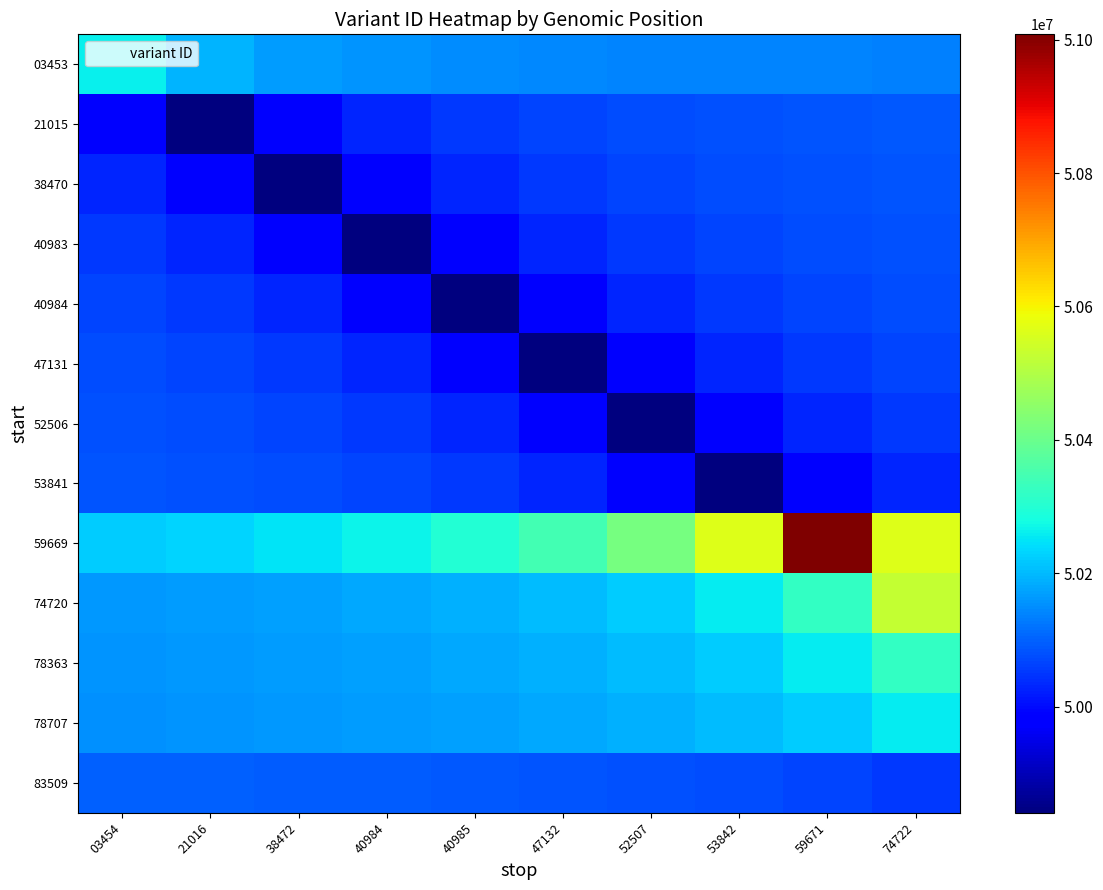

Rank the series at 74722 from lowest to highest value.

53841, 52506, 83509, 47131, 40984, 40983, 38470, 21015, 03453, 78707, 78363, 74720, 59669